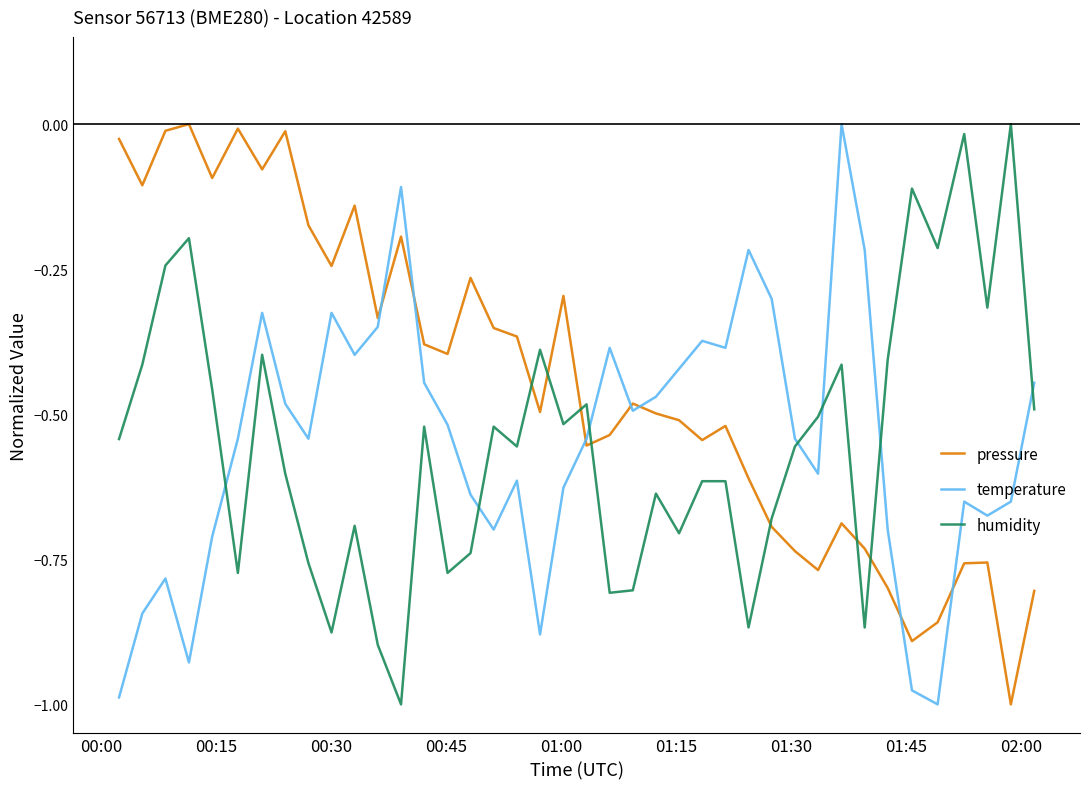

How many times do humidity and pressure cross each other?

7